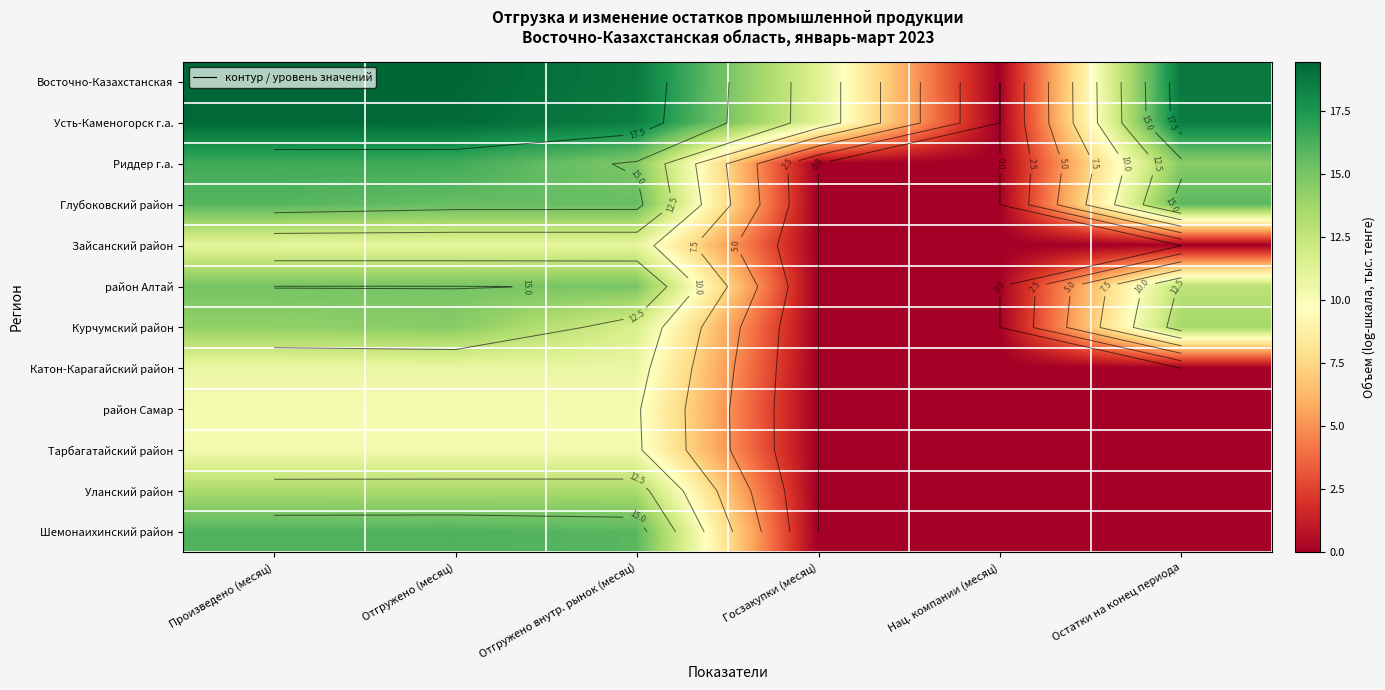

What is the difference between the Уланский район values at Произведено (месяц) and Госзакупки (месяц)?

13.4